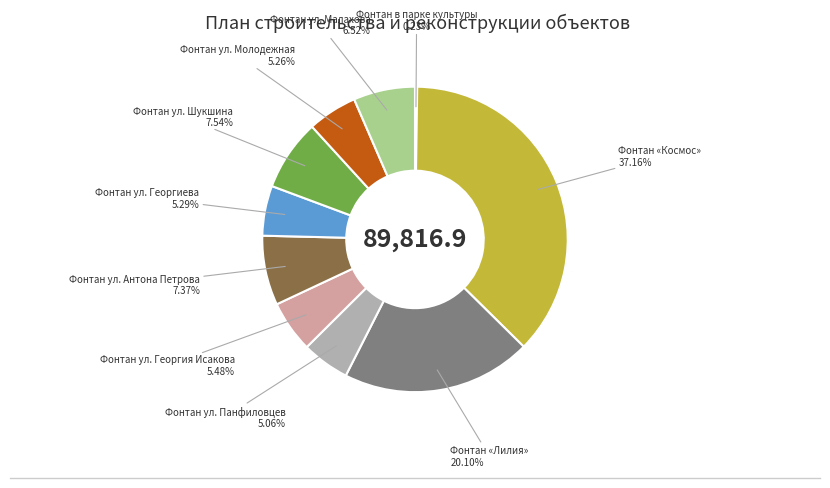

What is the largest slice in the pie chart?

Фонтан «Космос»